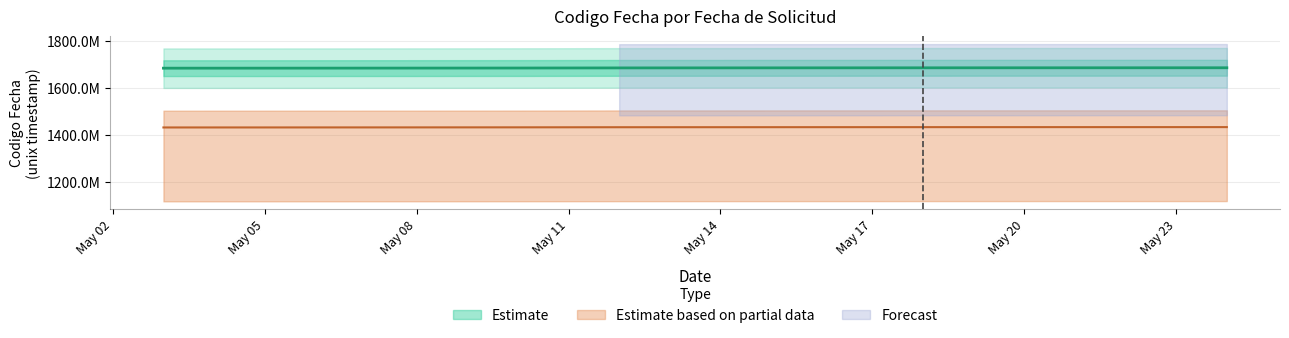

What is the value of the 4th point from the left?

1683883892